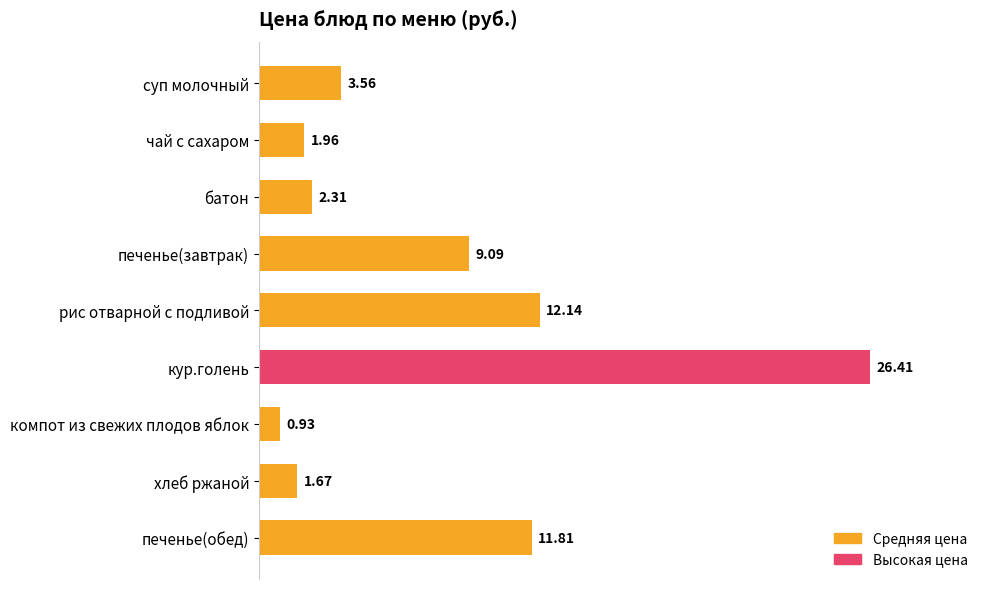

What is the sum of the values at чай с сахаром and суп молочный?

5.5